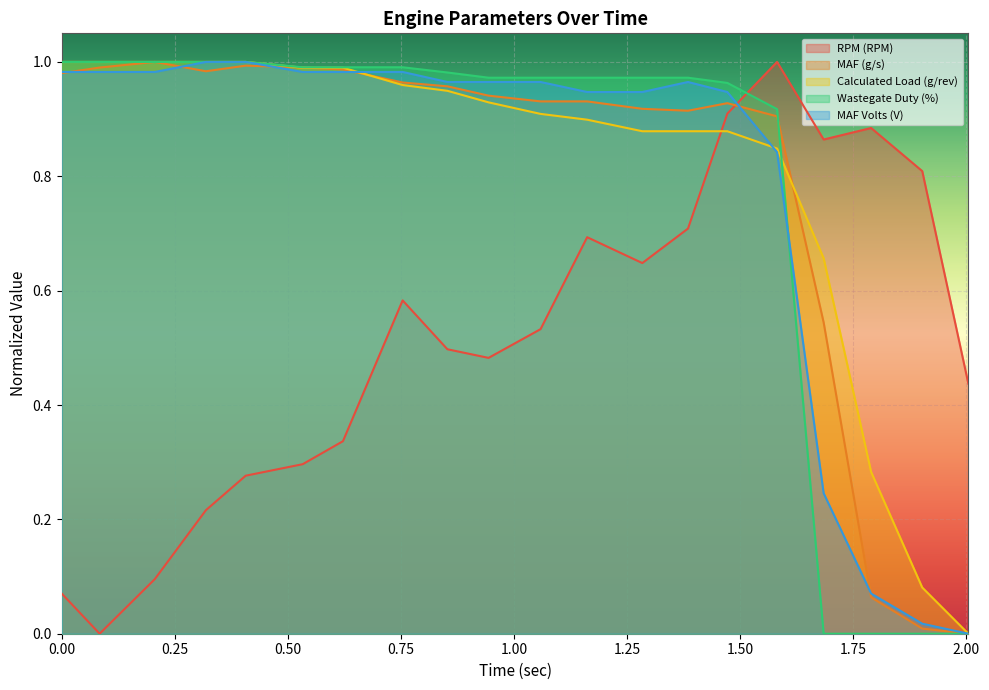

Rank the series at 0.622 from lowest to highest value.

RPM (RPM), MAF Volts (V), MAF (g/s), Calculated Load (g/rev), Wastegate Duty (%)